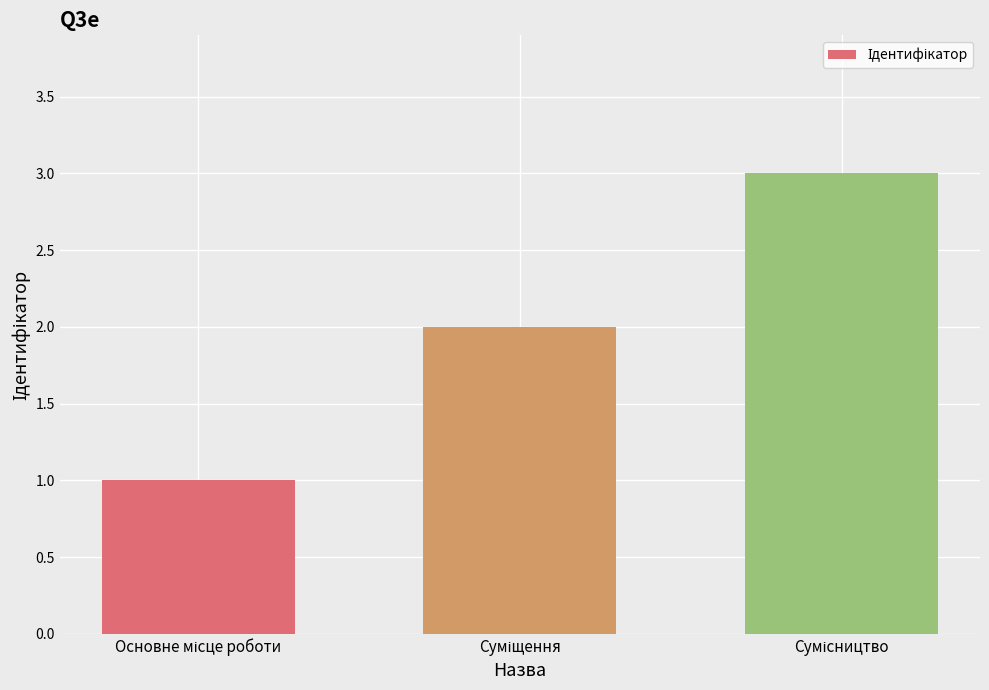

What is the sum of all values?

6